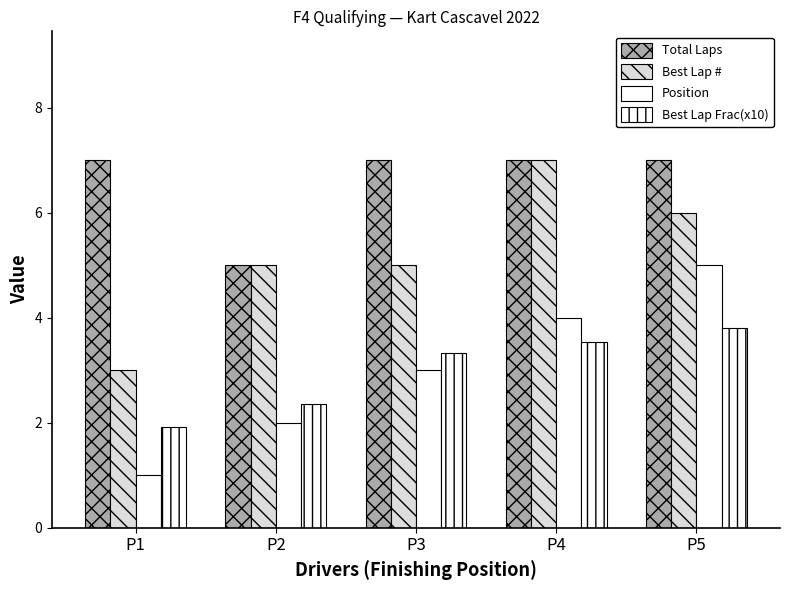

How many bars are there in each group?

4